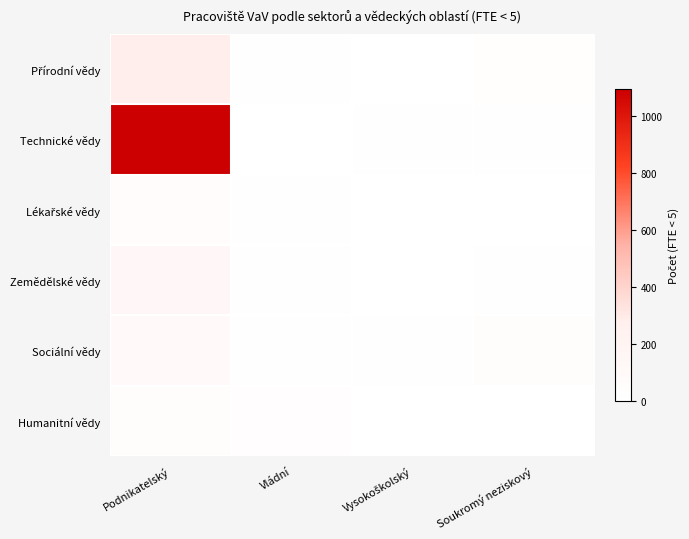

Which series has the largest total across all categories?

Technické vědy